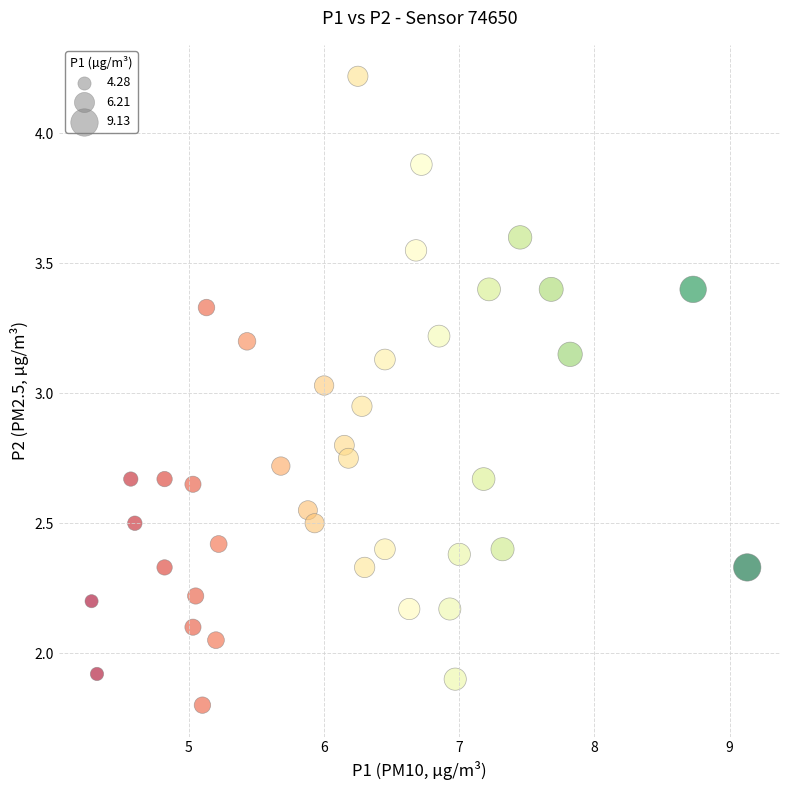

What is the range of X values (max minus min)?

4.9